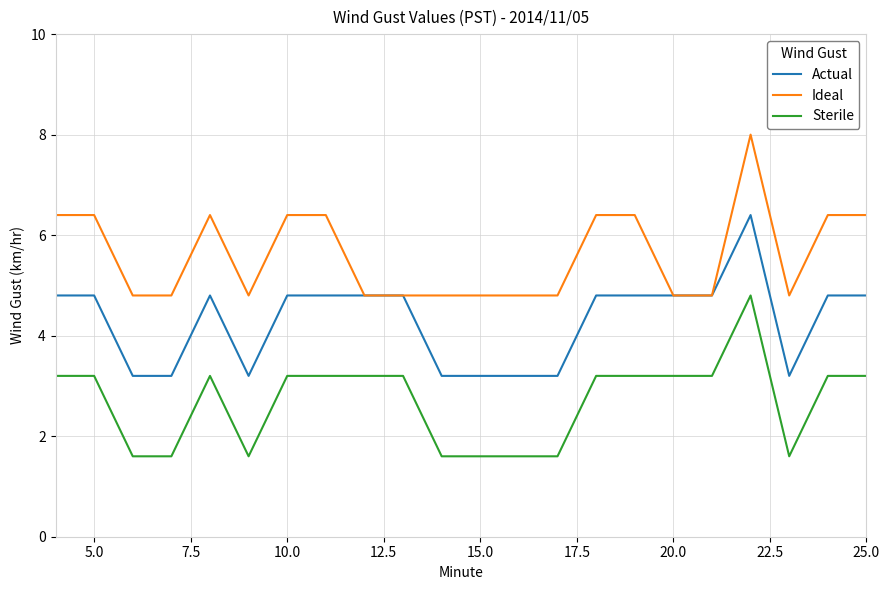

True or false: Sterile and Actual intersect in this chart.

False